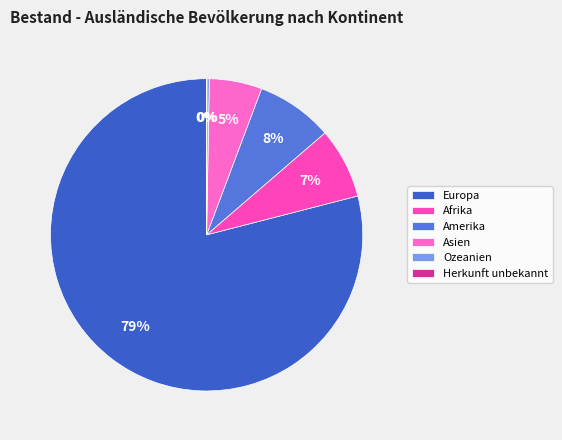

Count the number of slices in the pie.

6